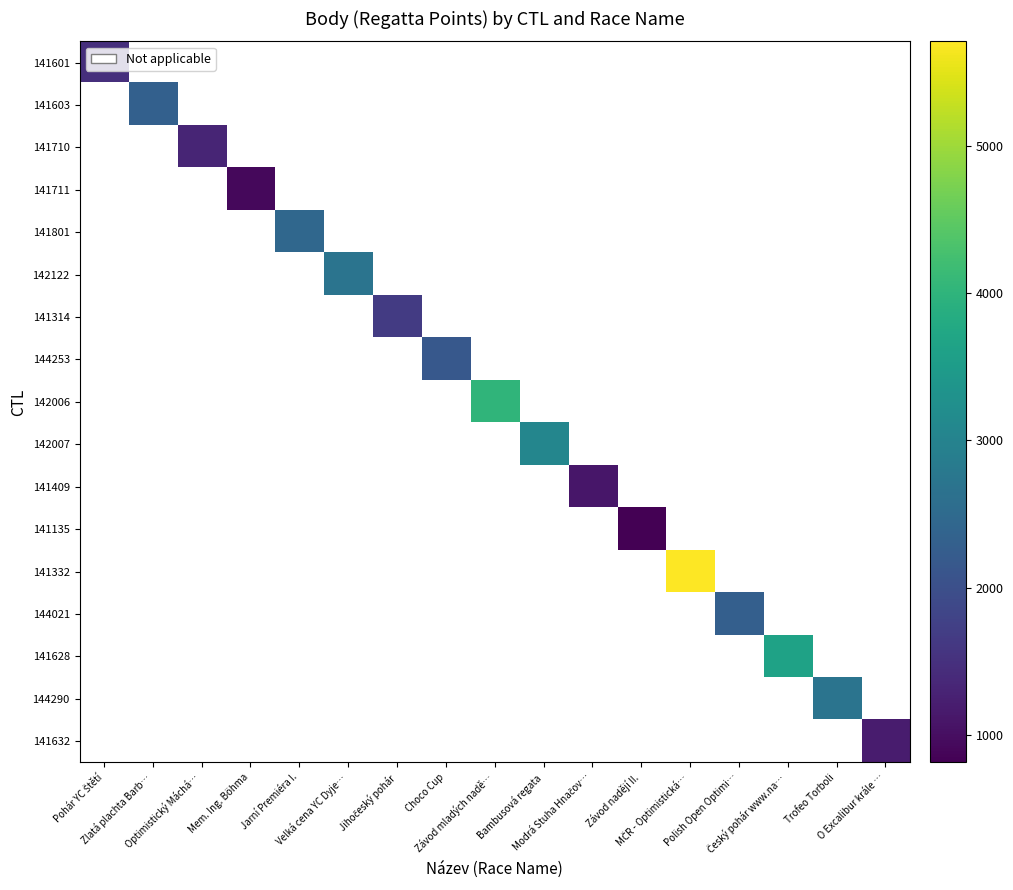

Which category has the lowest value across all series?

Závod nadějí II.